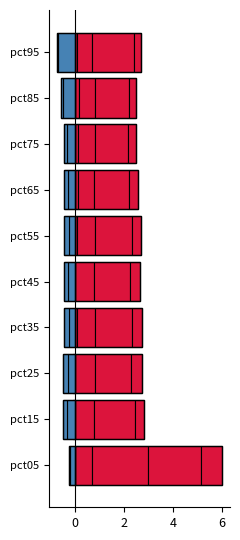

How many groups of bars are there?

10